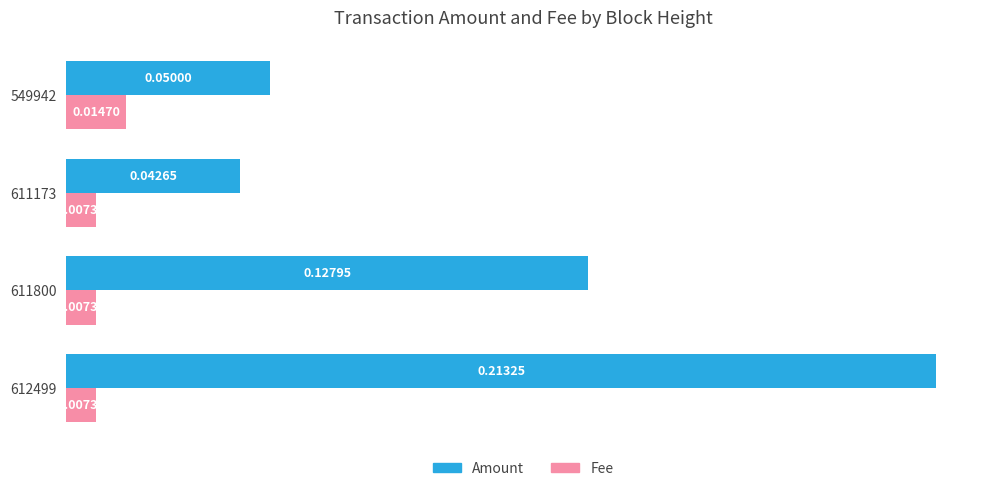

At how many categories does at least one series exceed 0?

4